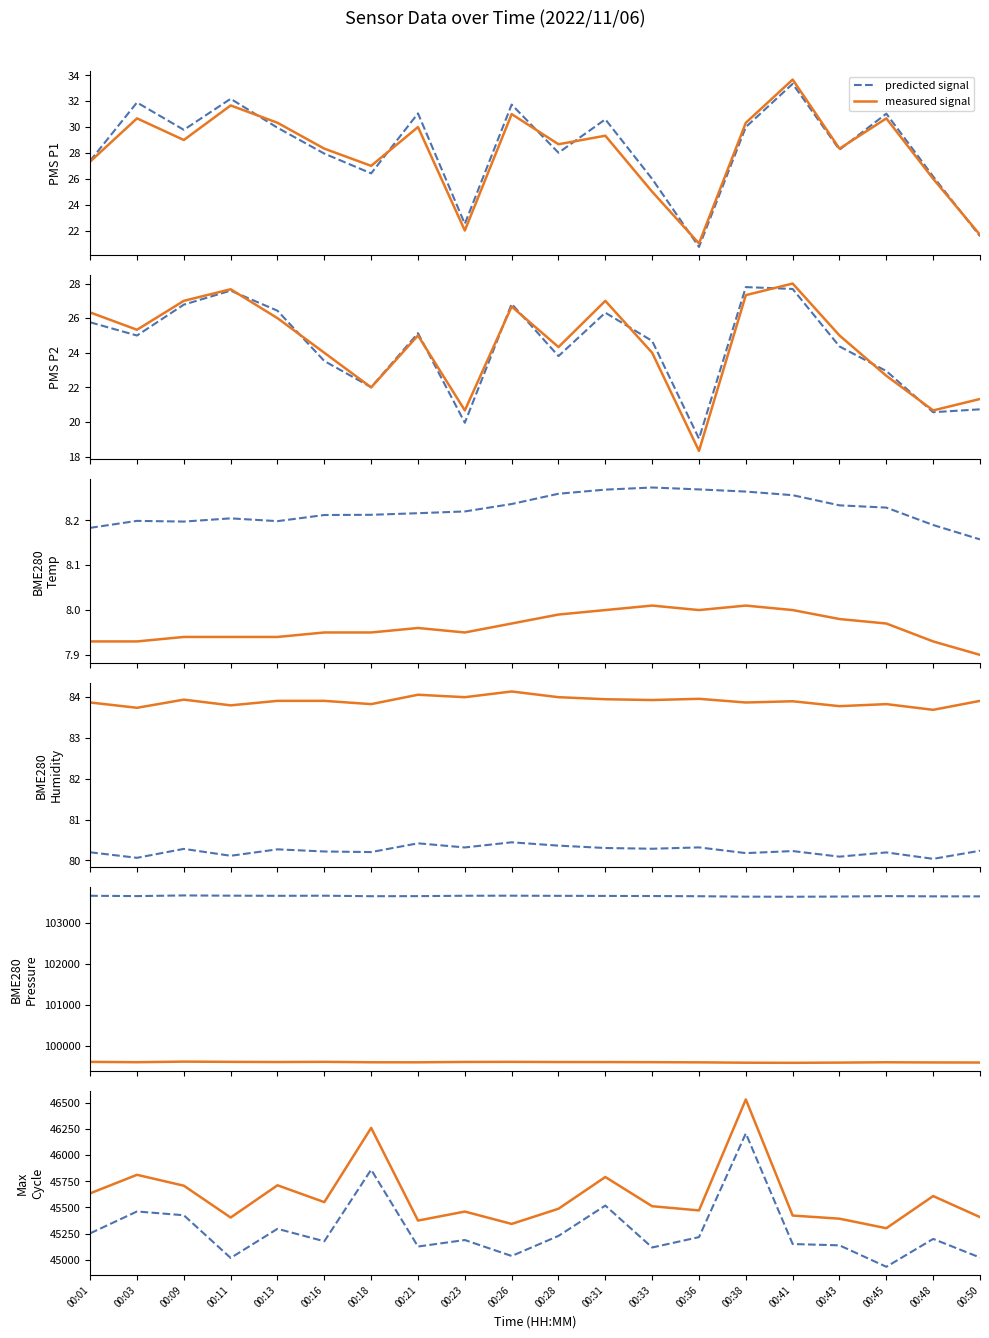

In predicted signal, how many points are lower than both neighbors (excluding endpoints)?

6